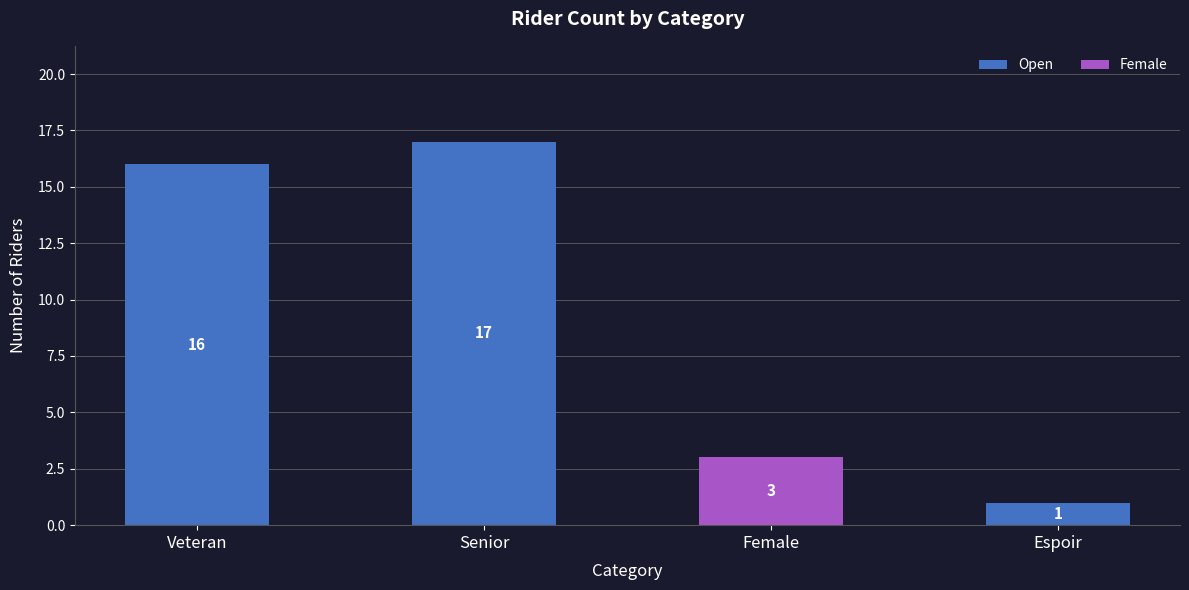

The value of Open at Senior is 6. True or false?

False